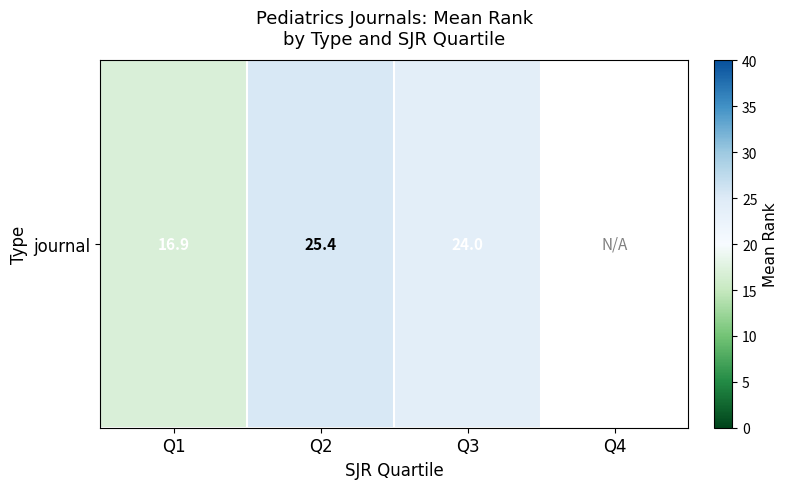

What is the ratio of the value at Q3 to the value at Q1?

1.4